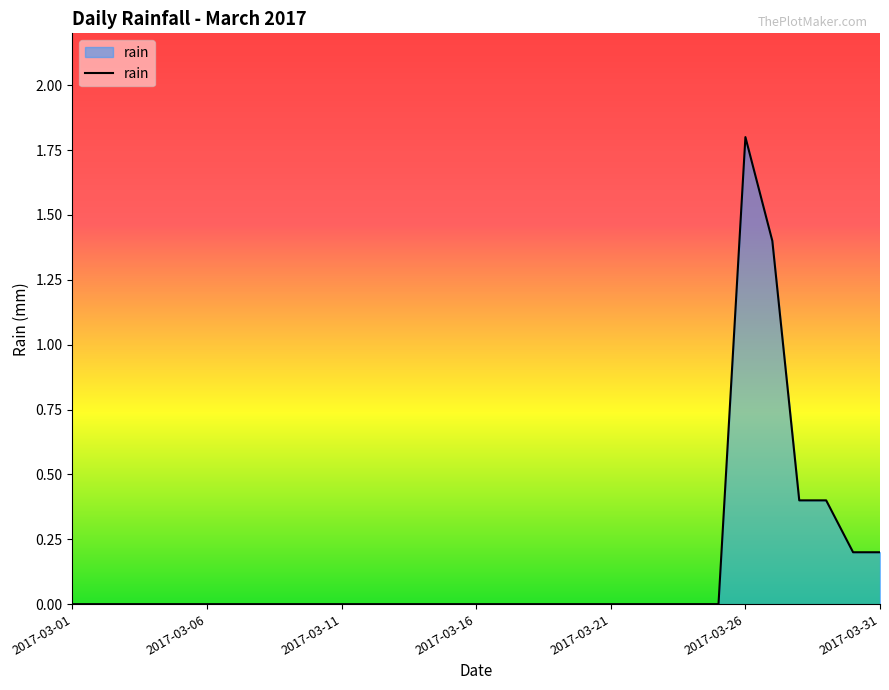

What is the difference between the maximum and minimum values?

1.8